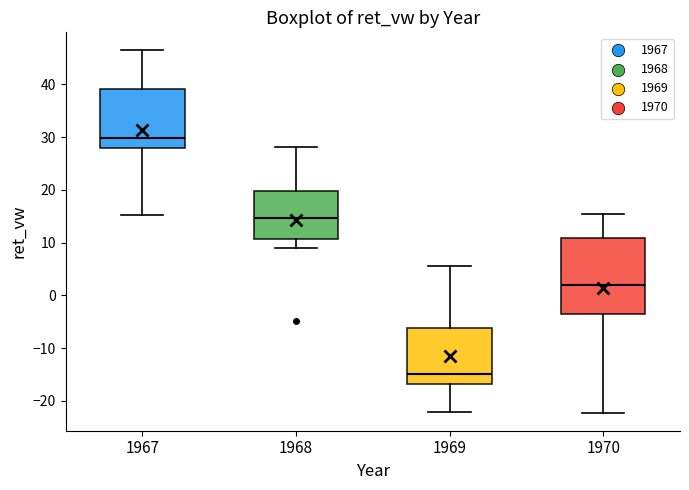

Reading left to right, read every box against the y-axis: the position of its median line, the range the box covers, and the ends of its whiskers. The values are not printed on the chart, so give them approximately, as read against the axis.

1967: median 30, box 28 to 39, whiskers 15 to 46
1968: median 15, box 11 to 20, whiskers 9 to 28
1969: median -15, box -17 to -6, whiskers -22 to 6
1970: median 2, box -4 to 11, whiskers -22 to 15